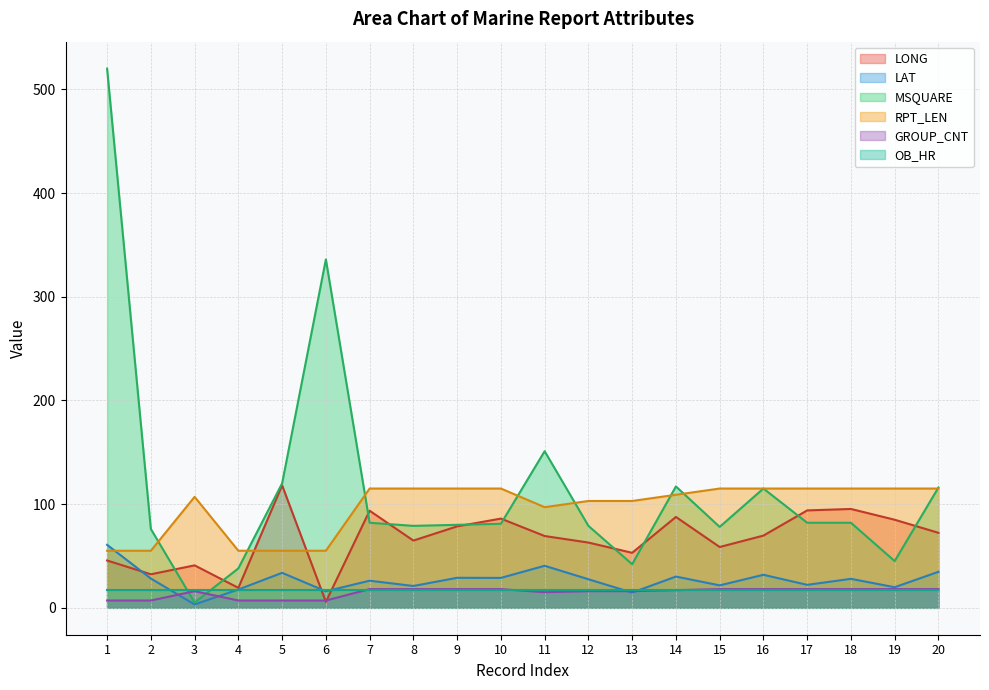

What is the difference between the highest and lowest values at 8?

98.0